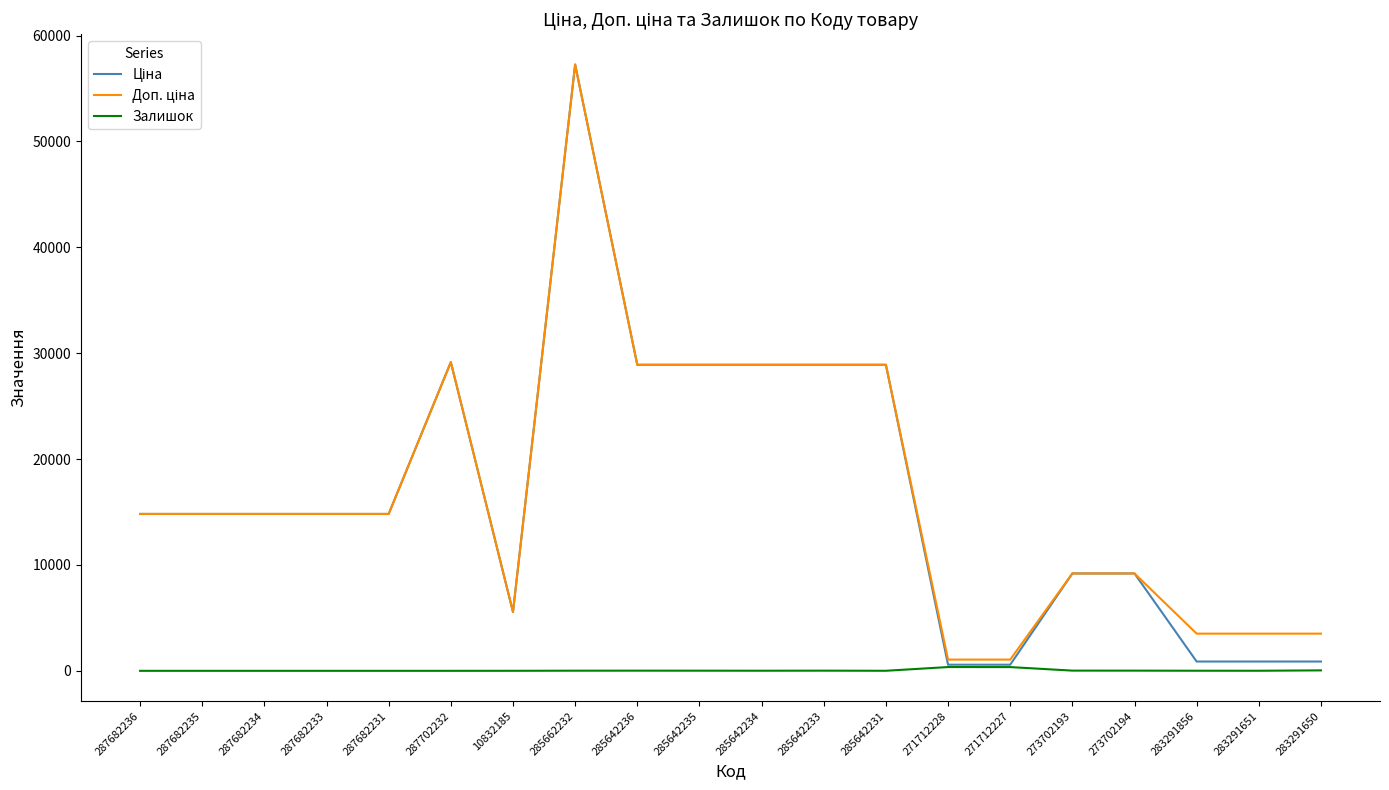

What is the sum of the Залишок values at 287682233 and 271712227?

353.0